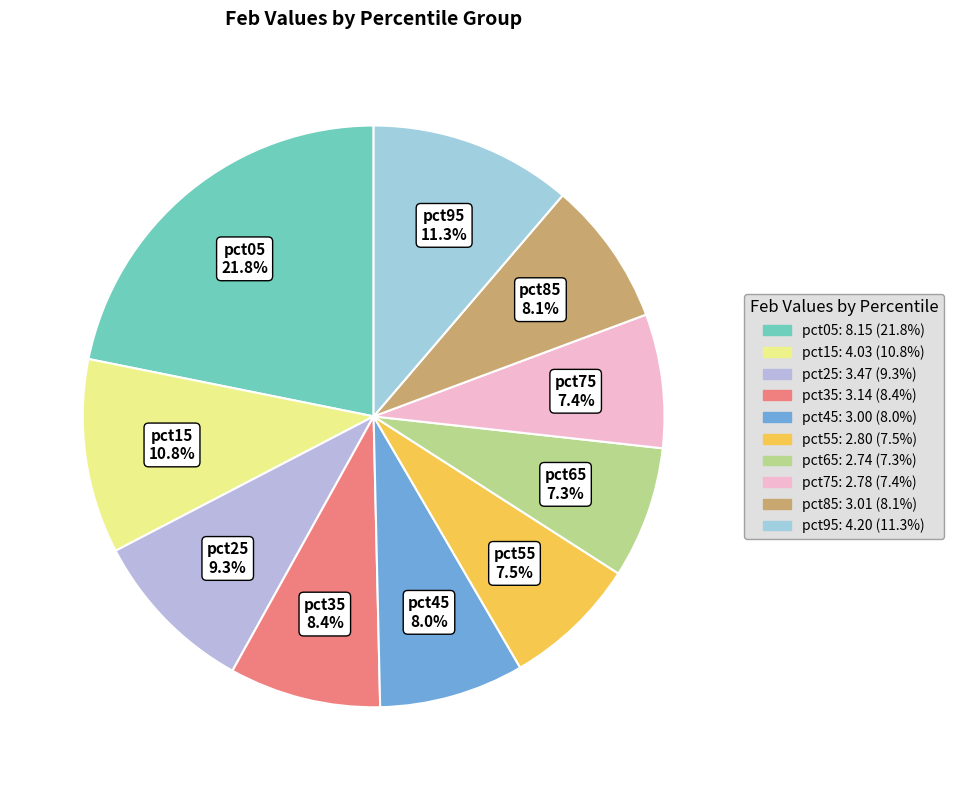

Is pct35 the majority of the pie?

No